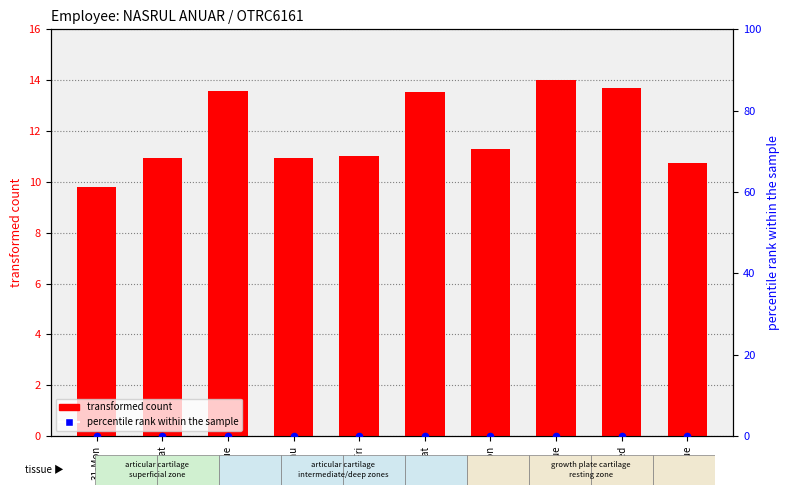

Which series reaches the minimum Y coordinate?

percentile rank within the sample